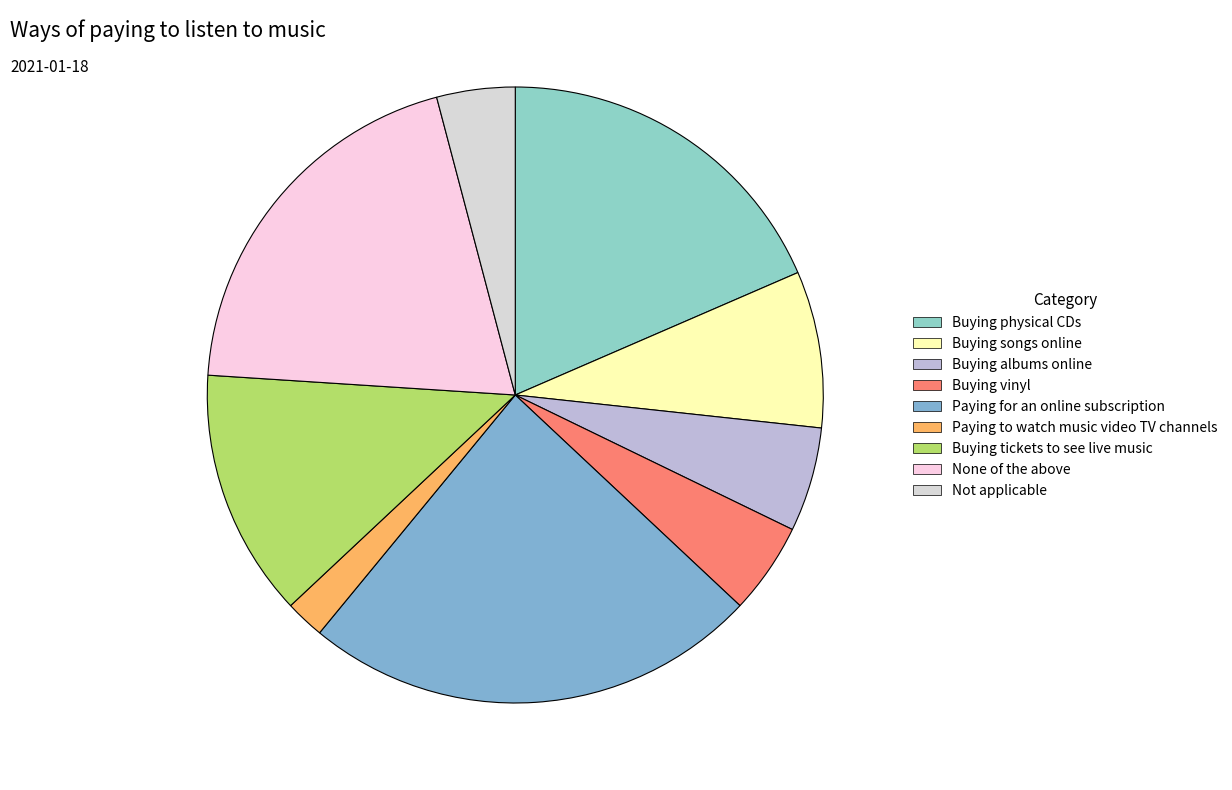

Rank the categories by value from lowest to highest.

Paying to watch music video TV channels, Not applicable, Buying vinyl, Buying albums online, Buying songs online, Buying tickets to see live music, Buying physical CDs, None of the above, Paying for an online subscription